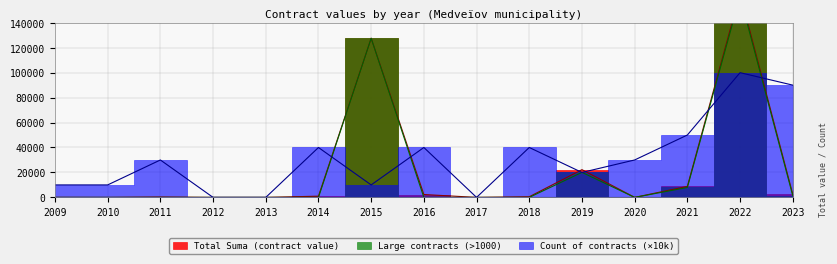

Is it true that Count of contracts equals 35425.1 at 2019?

False